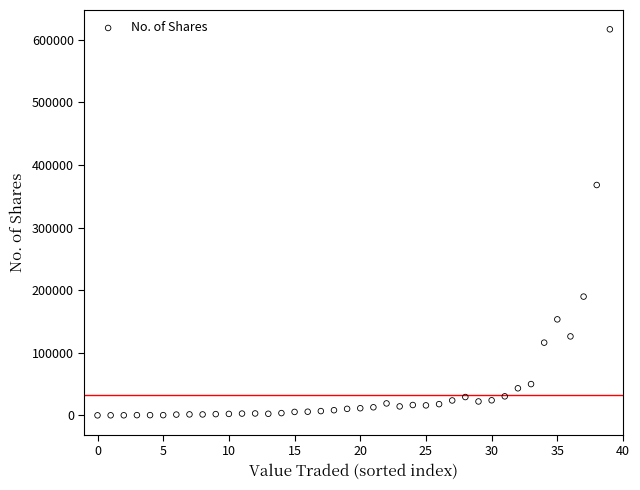

What is the range of Y values (max minus min)?

616699